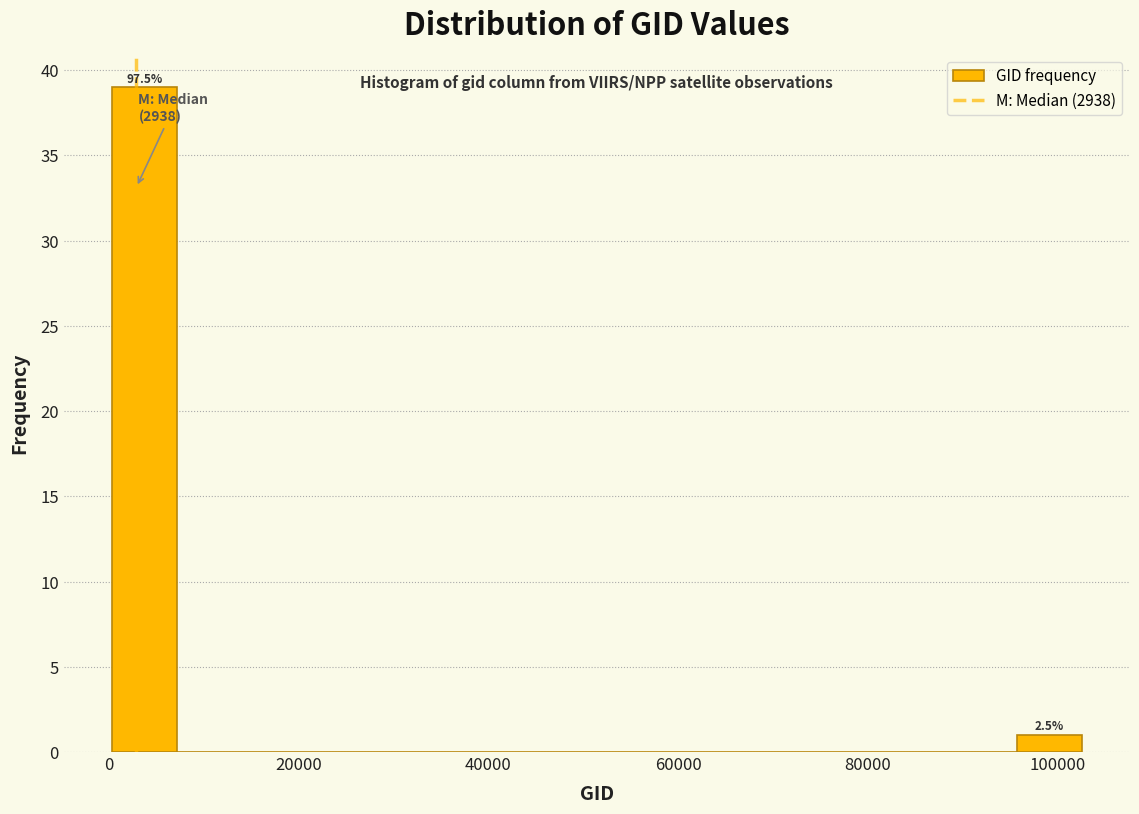

Around what value on the x-axis is the tallest bar? Give the approximate position of its centre, as read against the axis.

4000